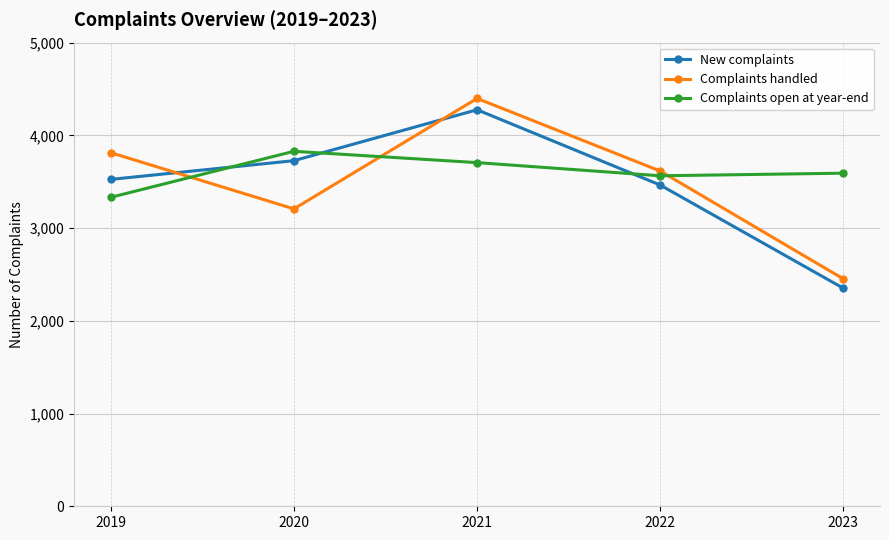

True or false: New complaints has more than 0 interior local peaks.

True